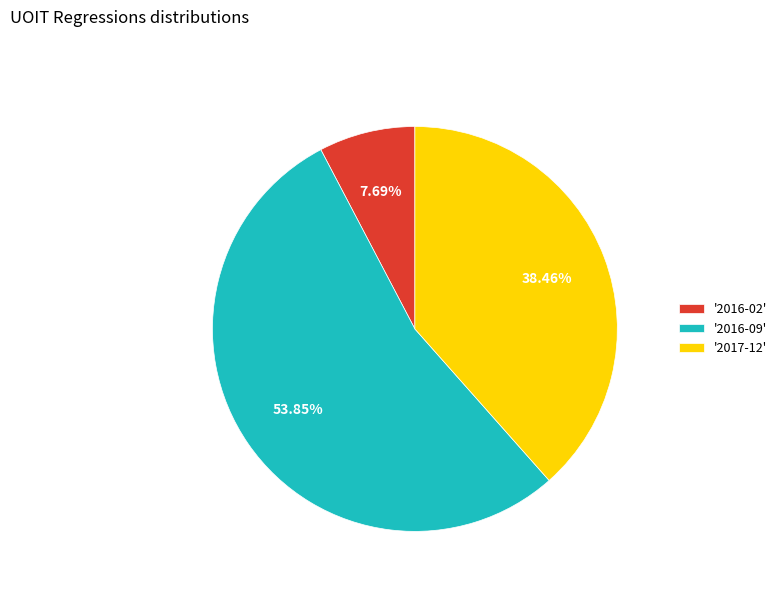

Is there any slice that represents more than half of the pie?

Yes